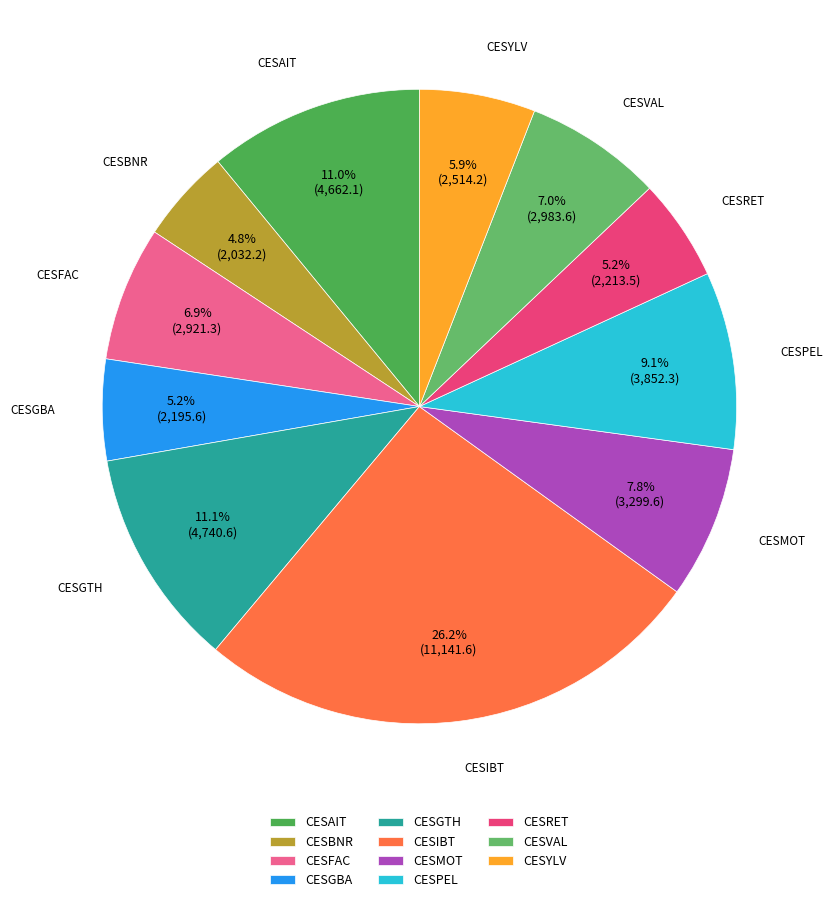

Does CESGTH represent more than half of the total?

No